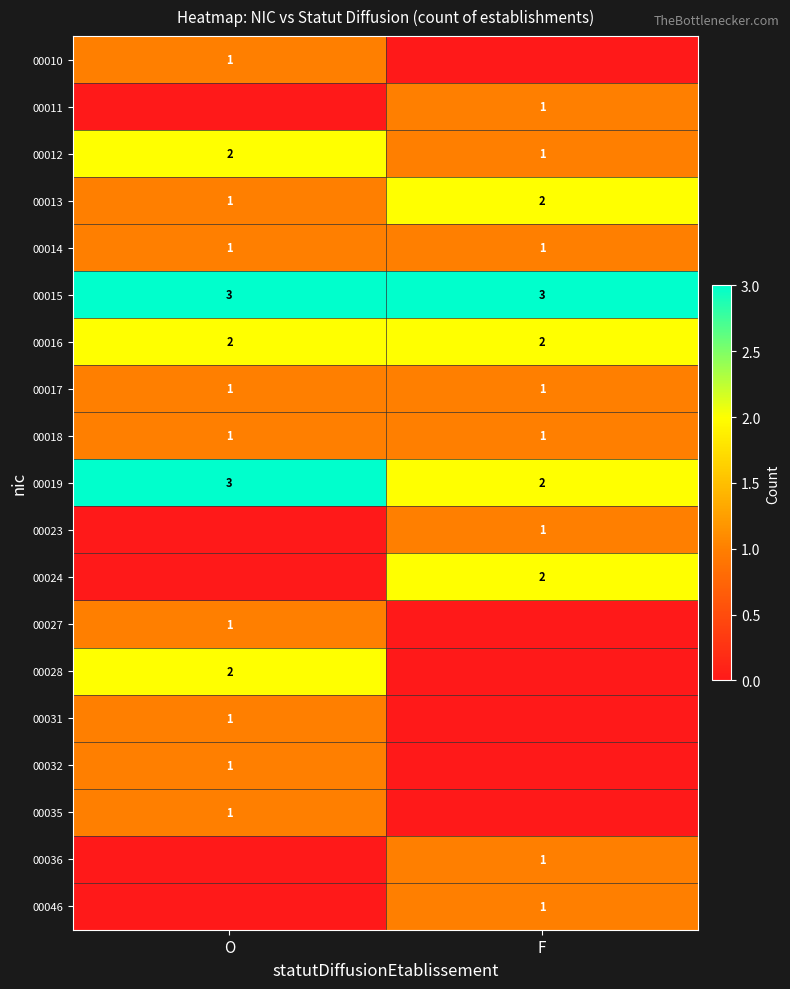

What is the greatest value displayed?

3